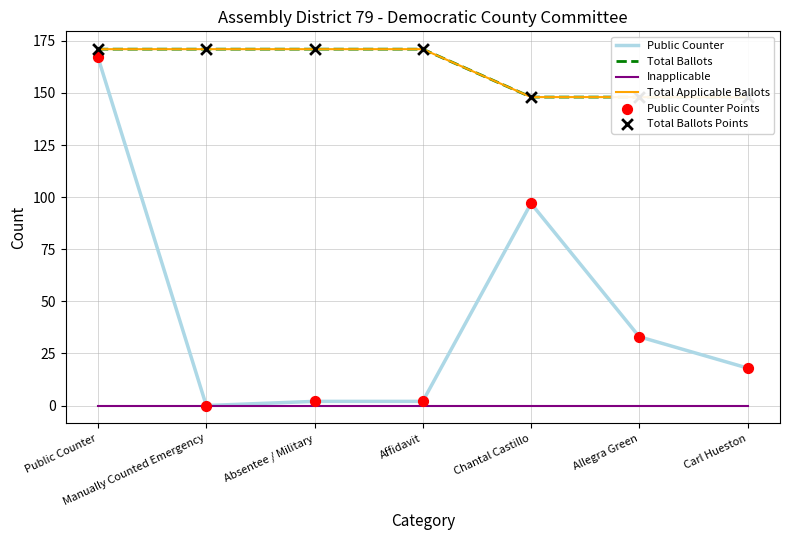

At which category is the sum across all series the highest?

Public Counter